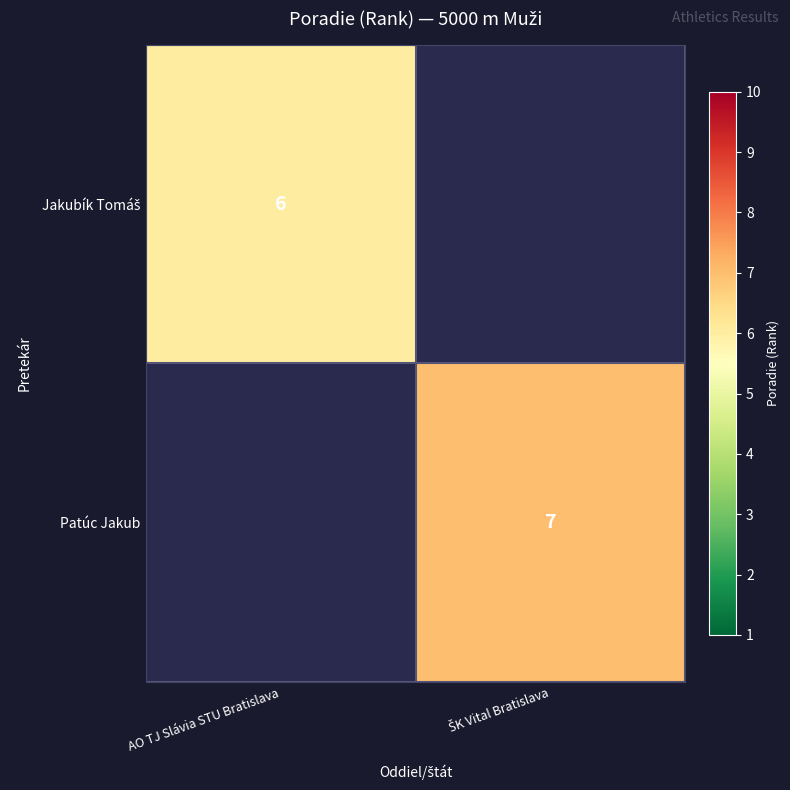

What is the sum of all Patúc Jakub values?

7